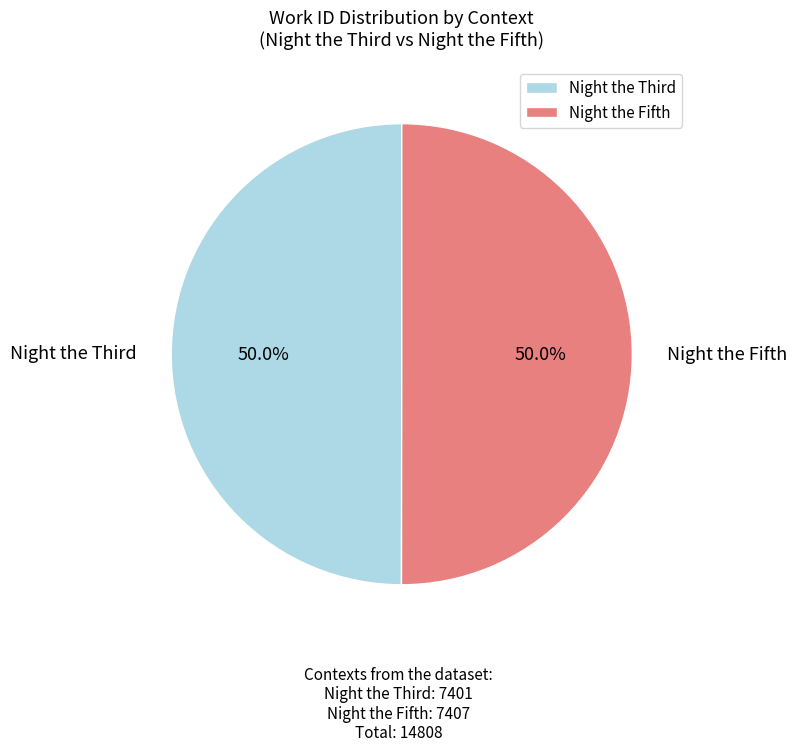

To the nearest percent, what percentage of the pie is Night the Fifth?

50%